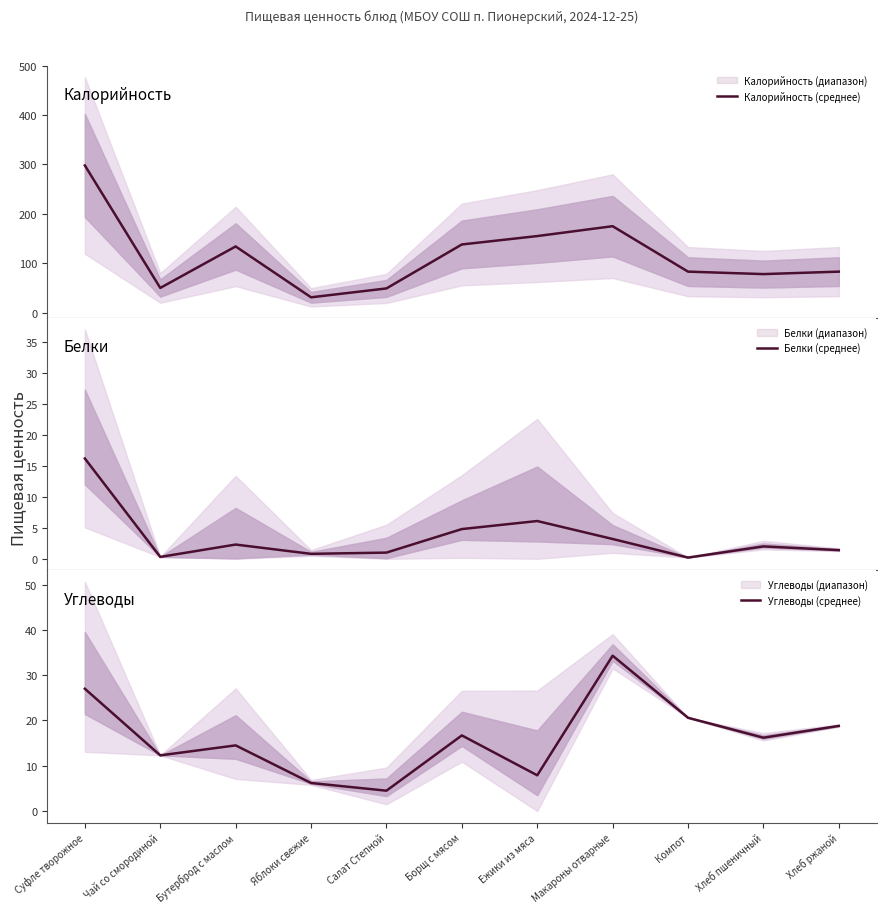

True or false: Углеводы (среднее) has more than 1 points higher than both neighbors.

True